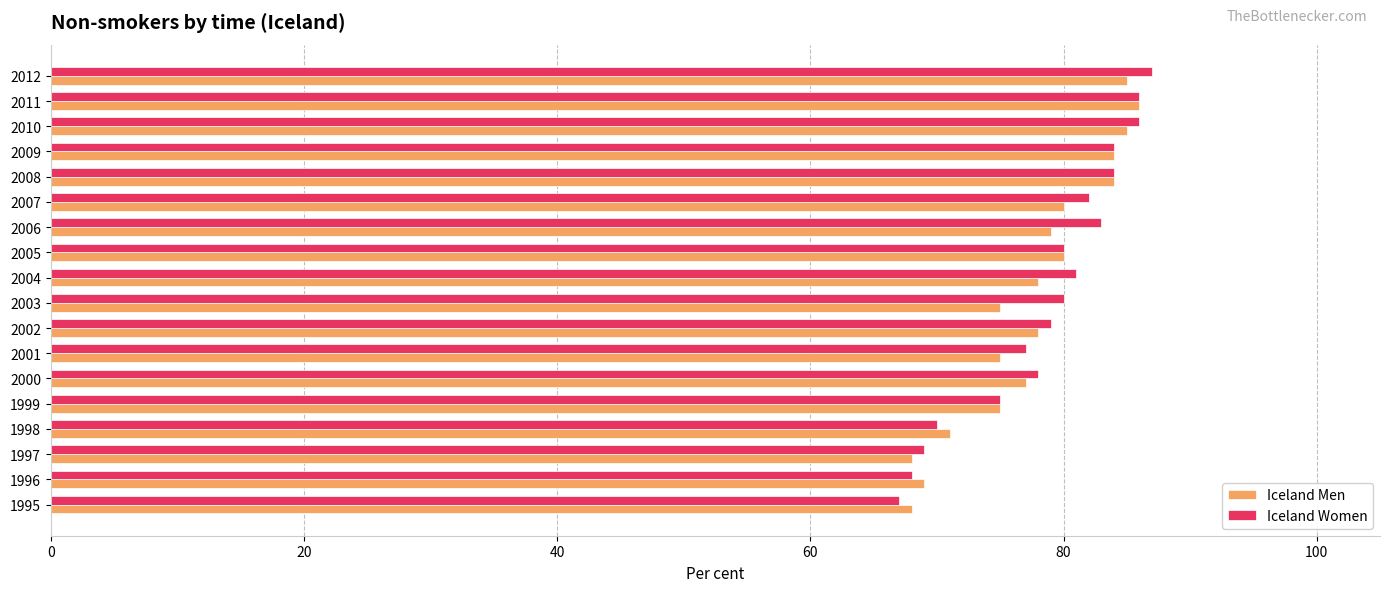

The Iceland Women series shows 80 at 2003. True or false?

True